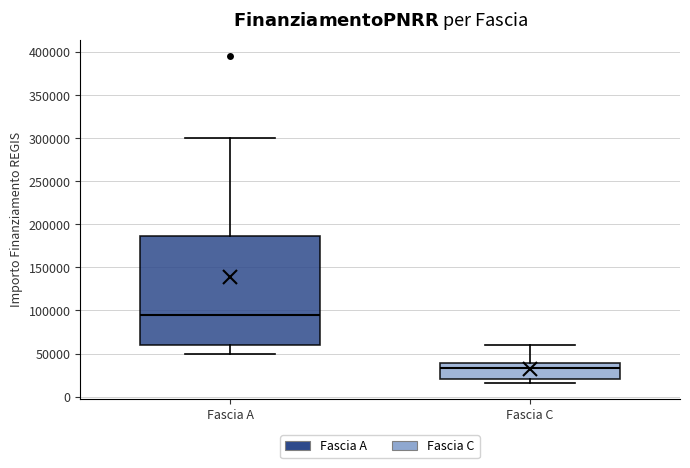

Which box is the tallest, from its lower edge to its upper edge?

Fascia A